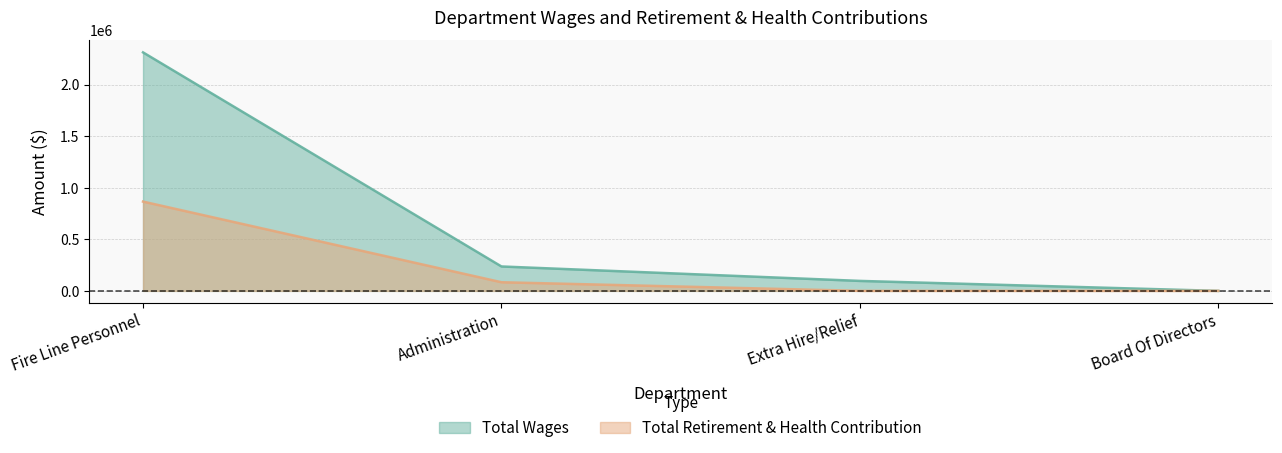

What is the difference between the second highest and minimum values in the Total Retirement & Health Contribution series?

83810